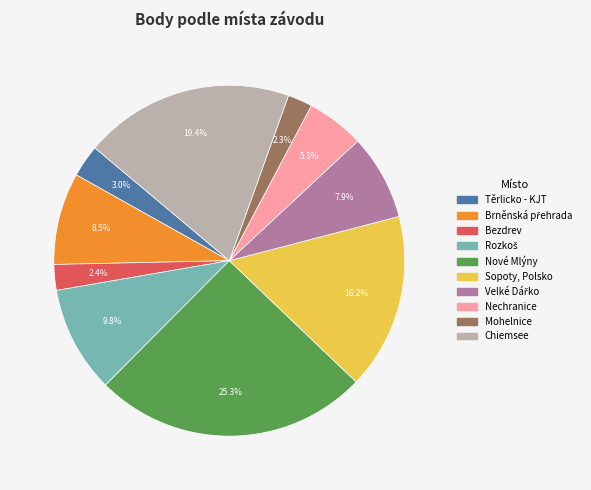

Combined, do Nechranice and Mohelnice account for over 50%?

No